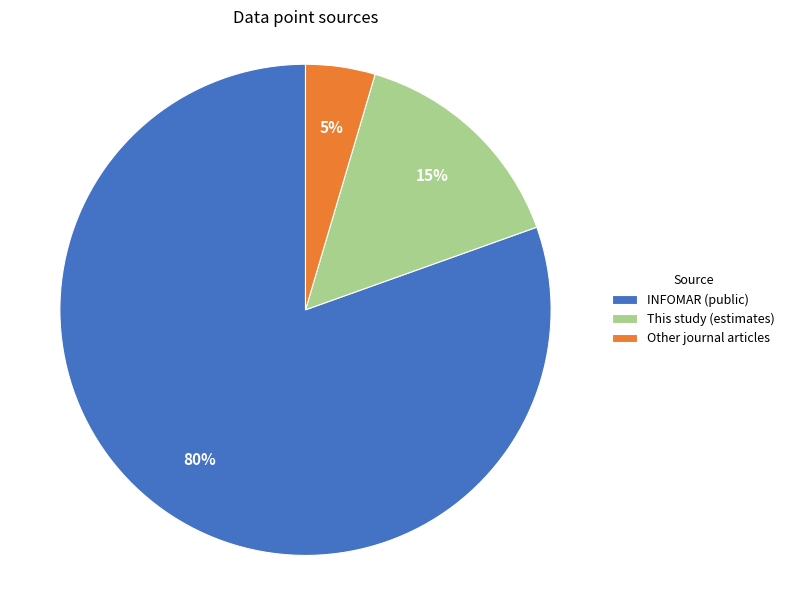

What is the smallest slice in the pie chart?

Other journal articles